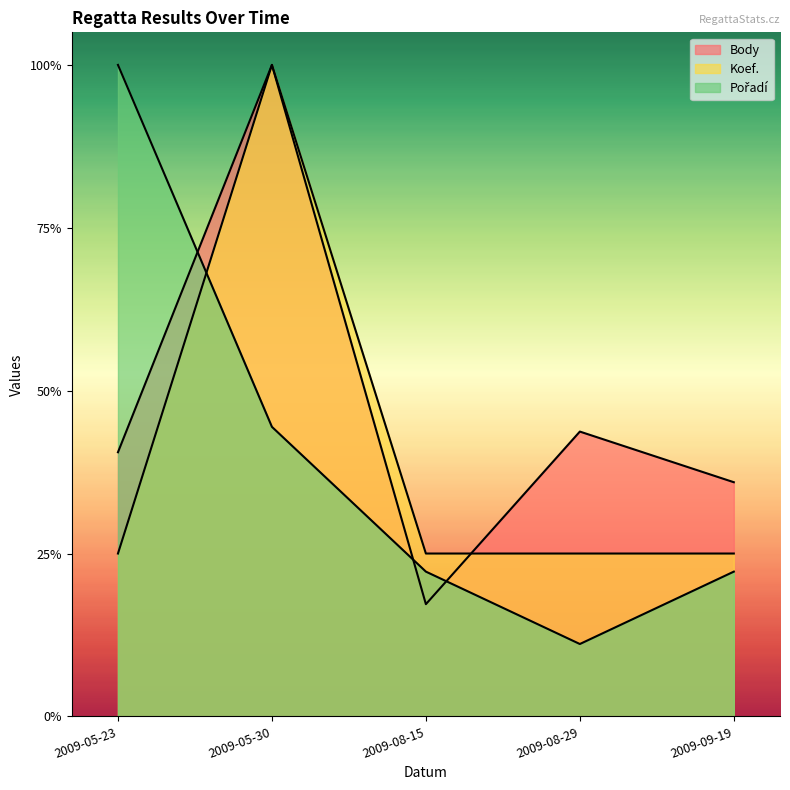

What is the maximum value shown in the chart?

1.0